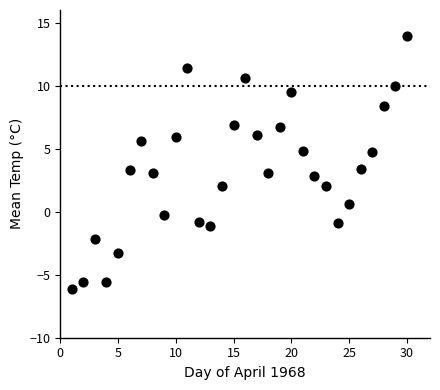

What is the range of Y values (max minus min)?

20.0